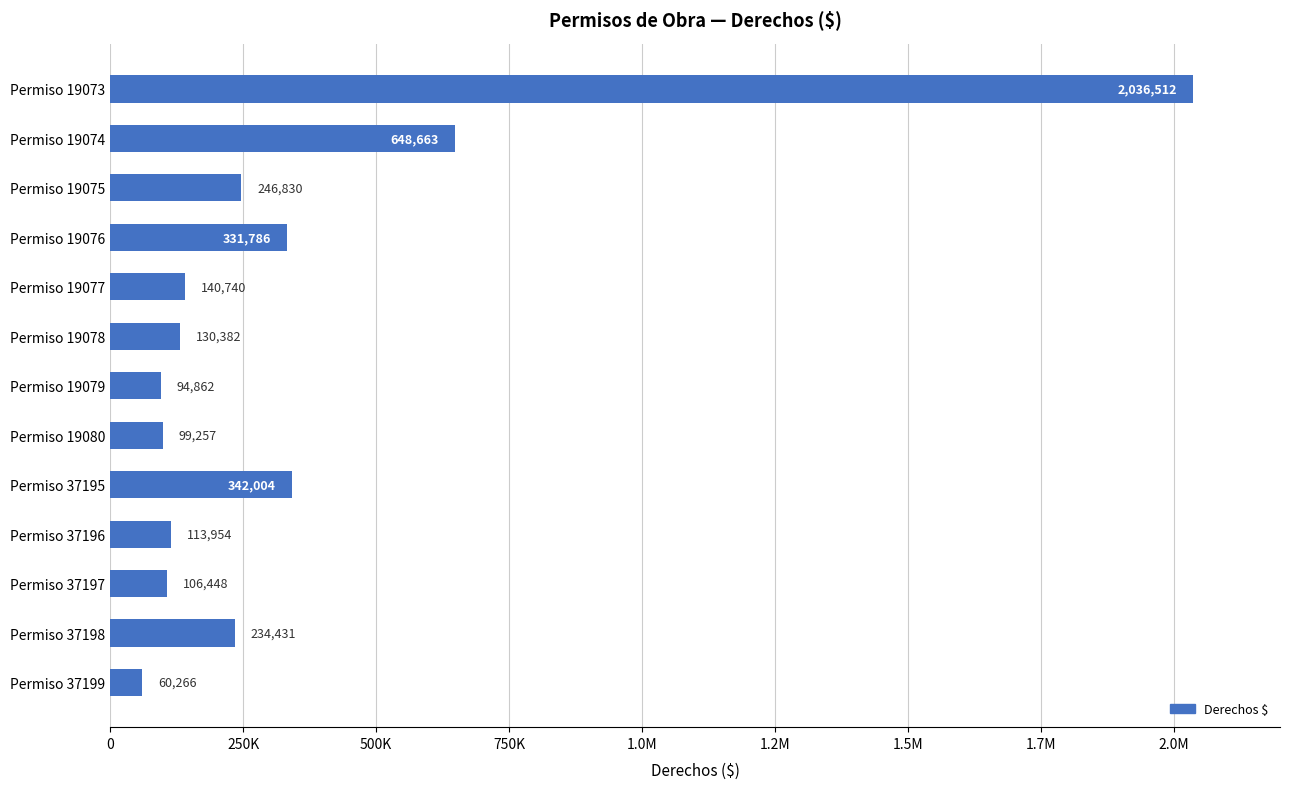

What is the greatest value displayed?

2036512